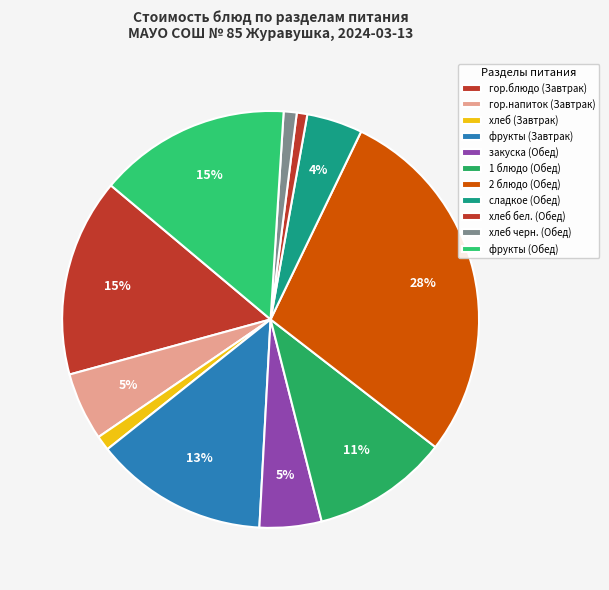

How many segments does this pie chart have?

11